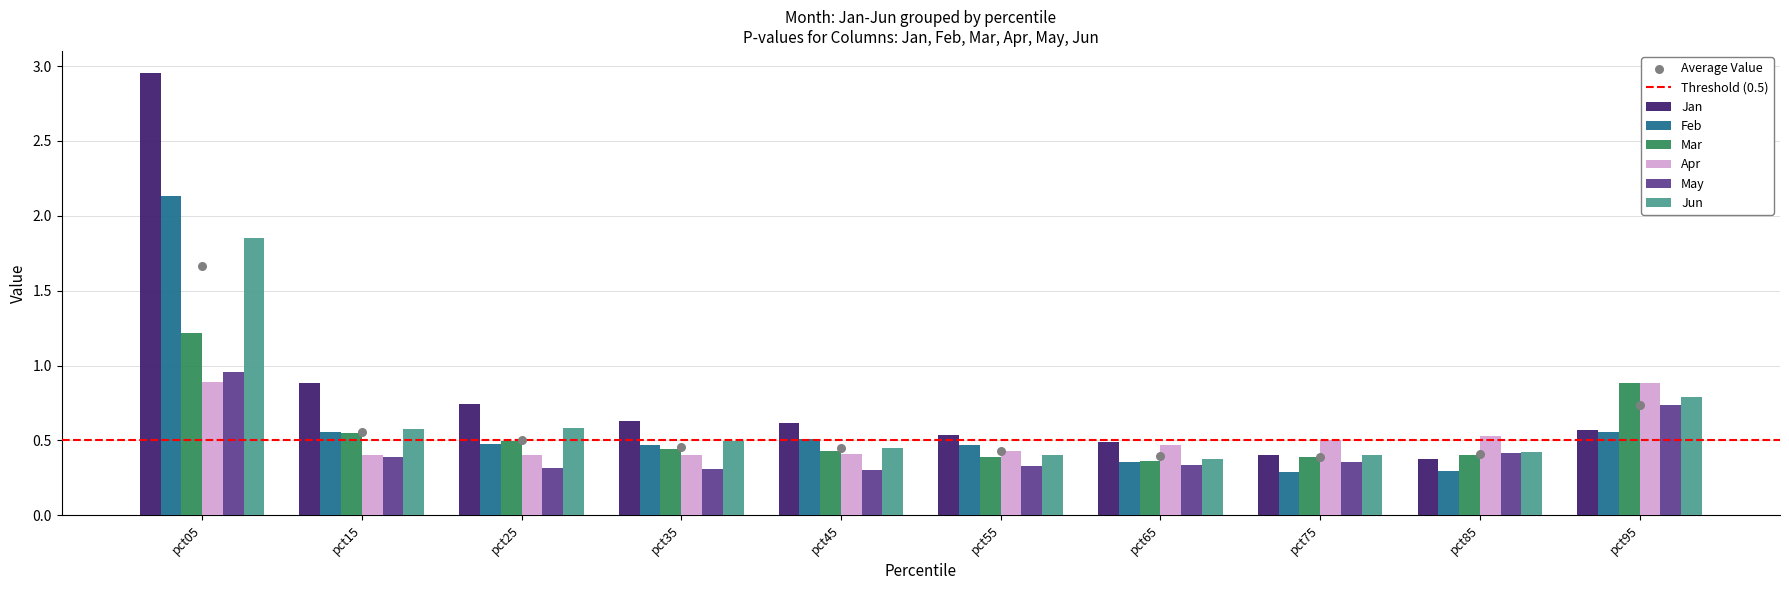

Which series contains the lowest Y value?

Feb